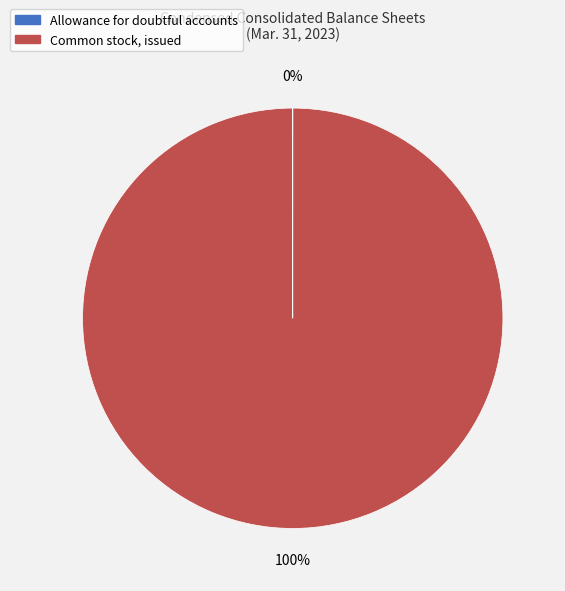

Is there any slice that represents more than half of the pie?

Yes